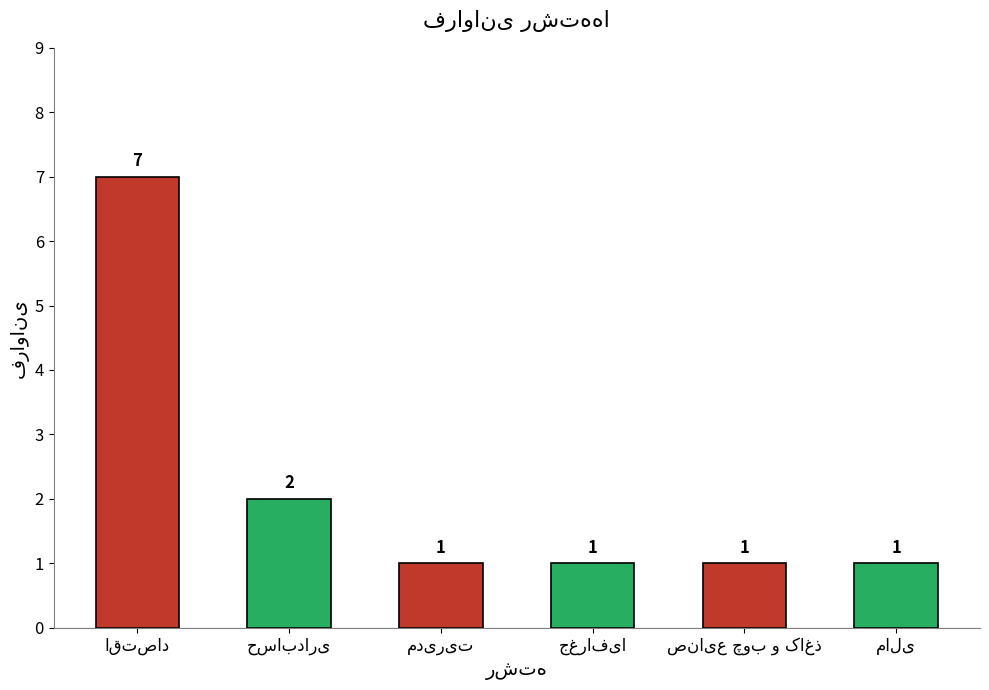

What is the value of the 1st bar from the left?

7